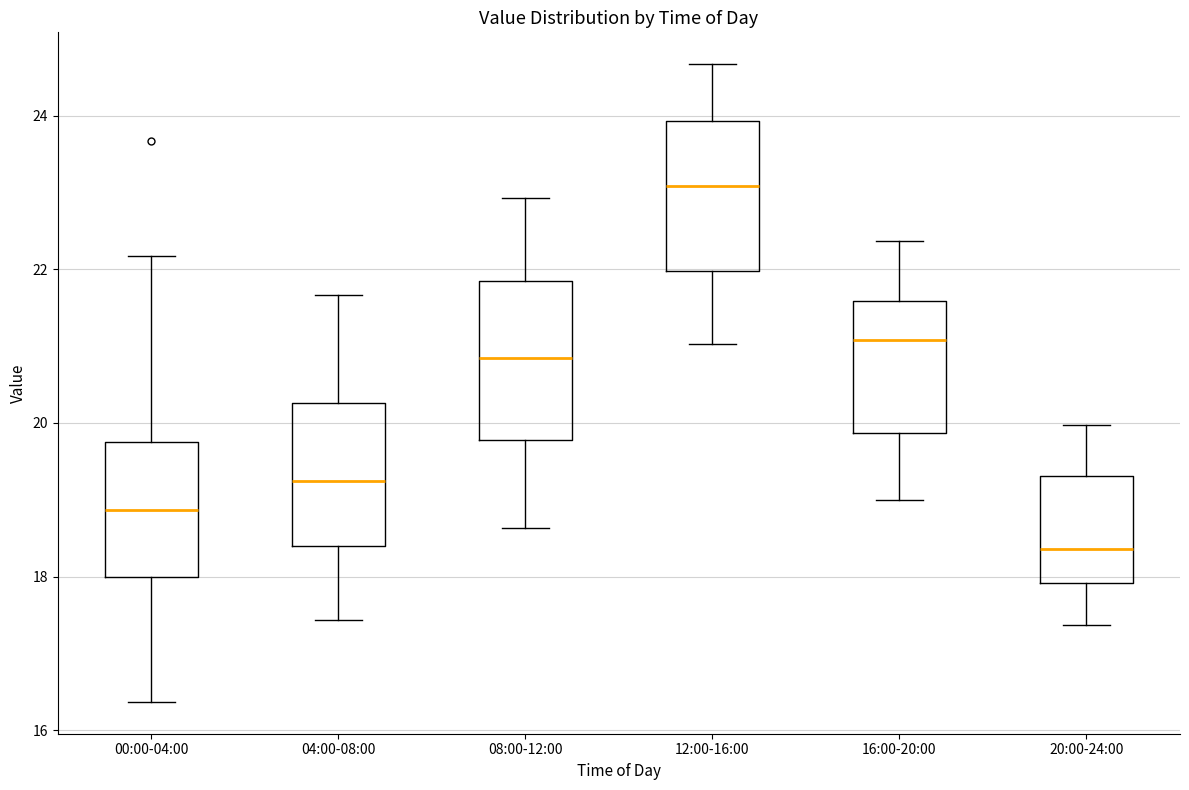

Reading left to right, transcribe this box plot: for each box, give where its median line is, the range the box spans, and where its two whiskers end, as read against the y-axis. The values are not printed on the chart, so give them approximately, as read against the axis.

00:00-04:00: median 18.8, box 18.0 to 19.8, whiskers 16.4 to 22.2
04:00-08:00: median 19.2, box 18.4 to 20.2, whiskers 17.4 to 21.6
08:00-12:00: median 20.8, box 19.8 to 21.8, whiskers 18.6 to 23.0
12:00-16:00: median 23.0, box 22.0 to 24.0, whiskers 21.0 to 24.6
16:00-20:00: median 21.0, box 19.8 to 21.6, whiskers 19.0 to 22.4
20:00-24:00: median 18.4, box 18.0 to 19.4, whiskers 17.4 to 20.0